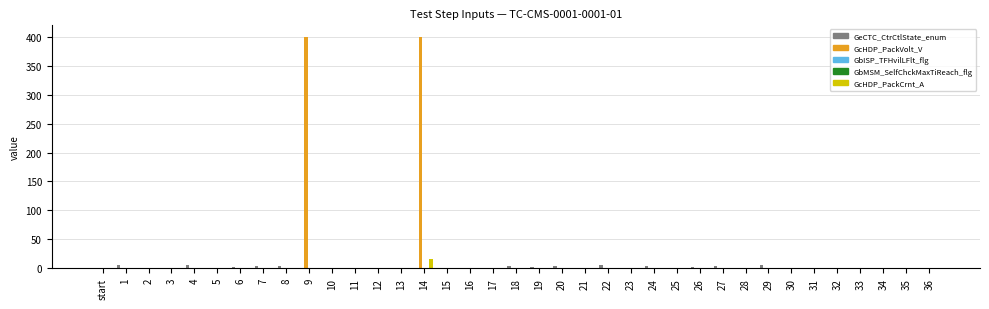

How many series are shown in this chart?

5